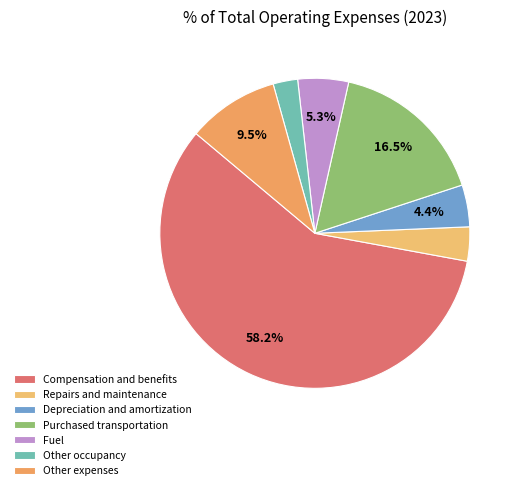

What is the majority slice?

Compensation and benefits